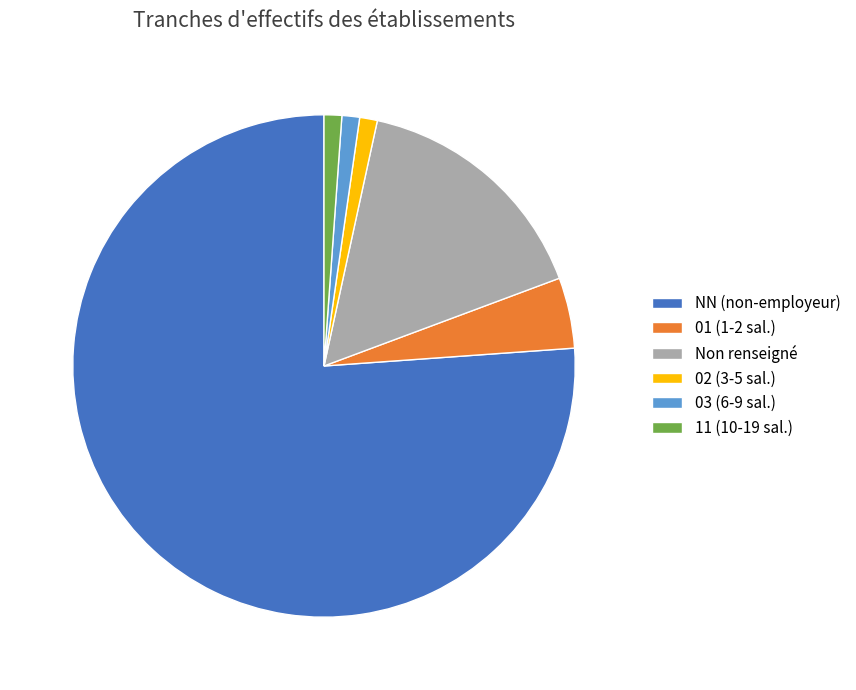

Count the number of slices in the pie.

6